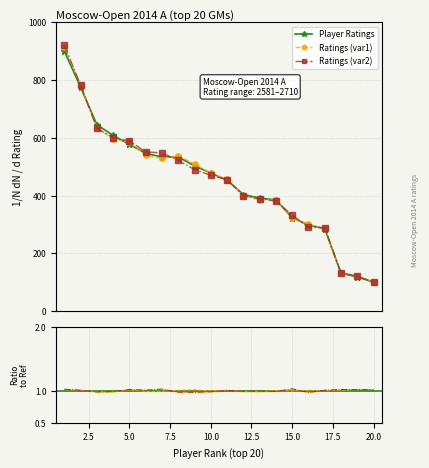

Is this an area chart (filled region under the line)?

No